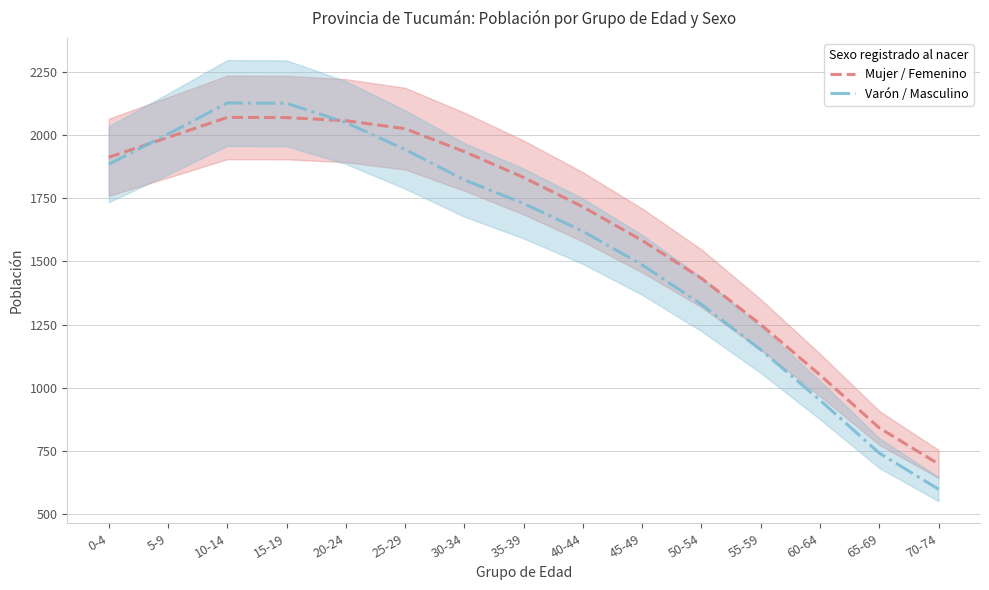

Reading left to right, transcribe all the data shown in this chart.

Mujer / Femenino: 0-4=1913.3	5-9=1992.3	10-14=2071.7	15-19=2071.0	20-24=2058.7	25-29=2027.0	30-34=1935.7	35-39=1833.3	40-44=1716.7	45-49=1583.3	50-54=1433.3	55-59=1250.0	60-64=1050.0	65-69=840.0	70-74=696.7
Varón / Masculino: 0-4=1886.0	5-9=2005.7	10-14=2129.0	15-19=2127.7	20-24=2051.3	25-29=1944.3	30-34=1823.7	35-39=1730.0	40-44=1620.0	45-49=1486.7	50-54=1330.0	55-59=1150.0	60-64=950.0	65-69=740.0	70-74=596.7